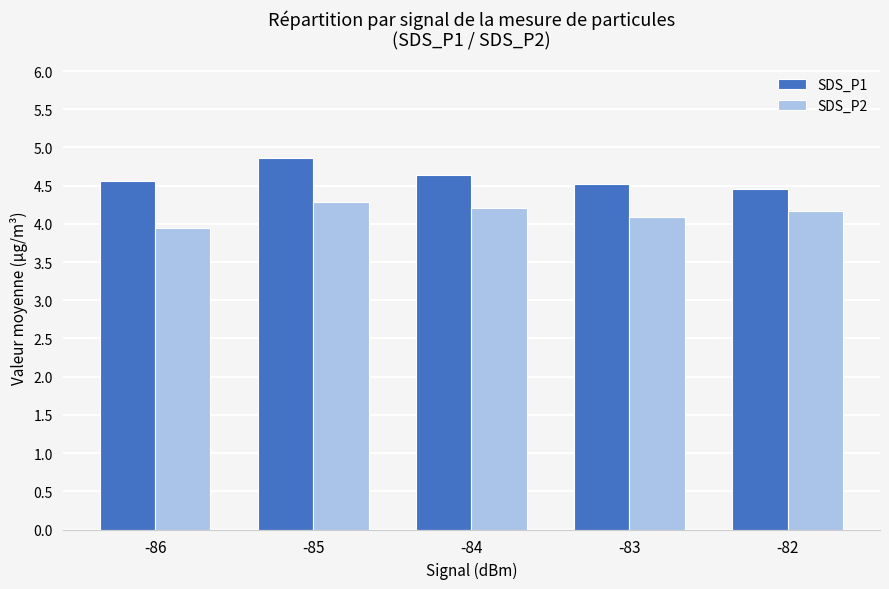

Reading left to right, transcribe all the data shown in this chart.

SDS_P1: 4.6	4.9	4.6	4.5	4.5
SDS_P2: 3.9	4.3	4.2	4.1	4.2